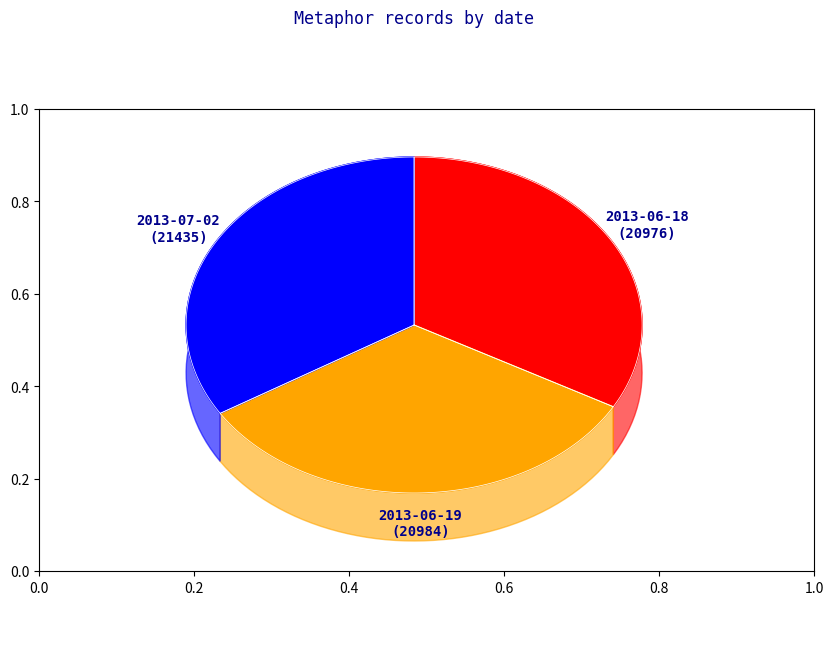

Approximately how many times larger is the value at 2013-06-19 compared to 2013-07-02?

1.0